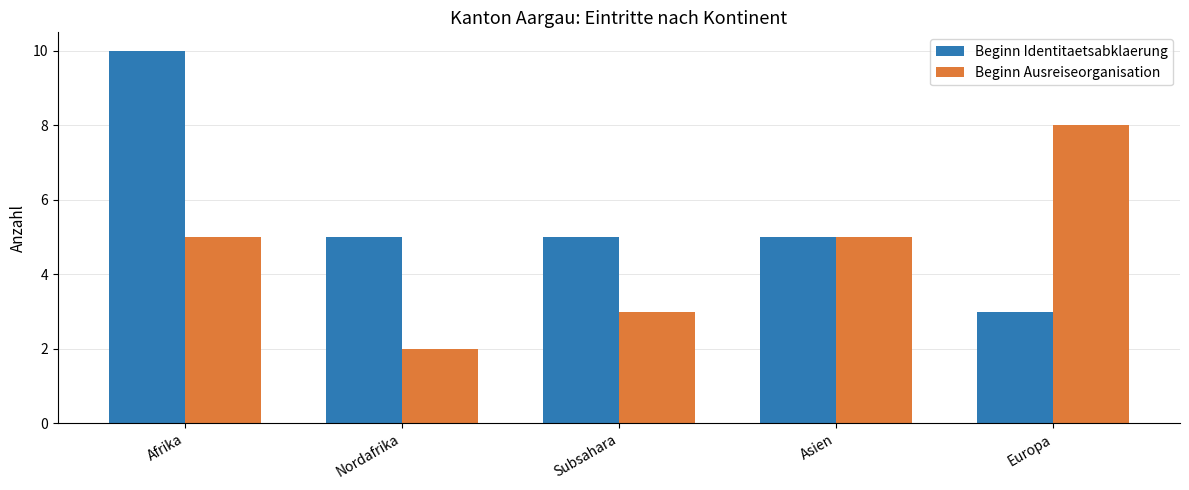

Which series has the largest total across all categories?

Beginn Identitaetsabklaerung